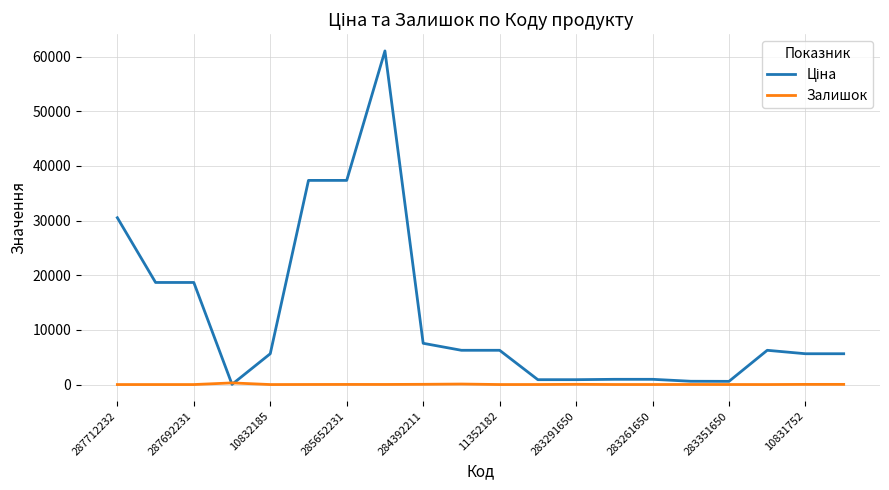

What is the maximum value shown in the chart?

61024.7